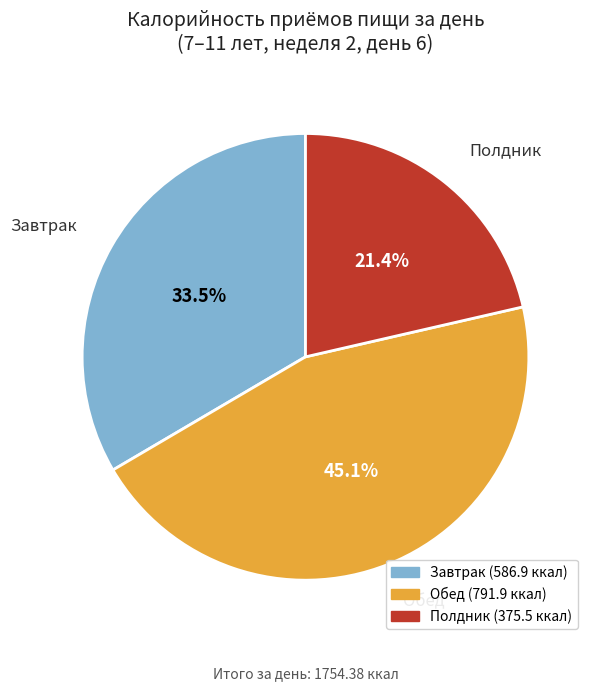

How many slices are in this pie chart?

3